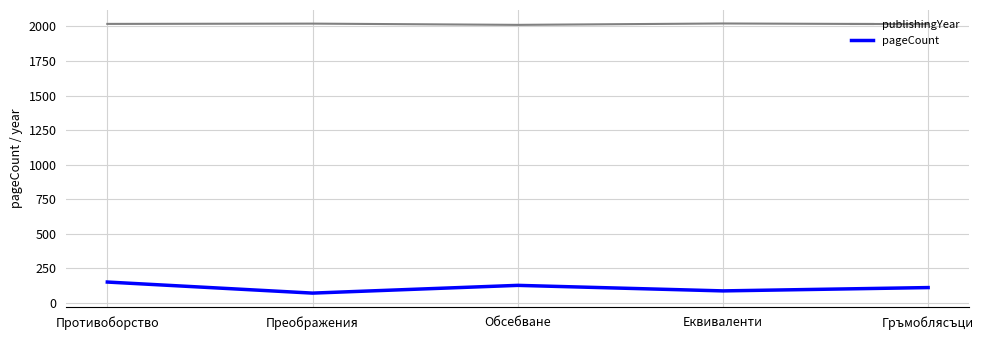

True or false: pageCount and publishingYear intersect in this chart.

False